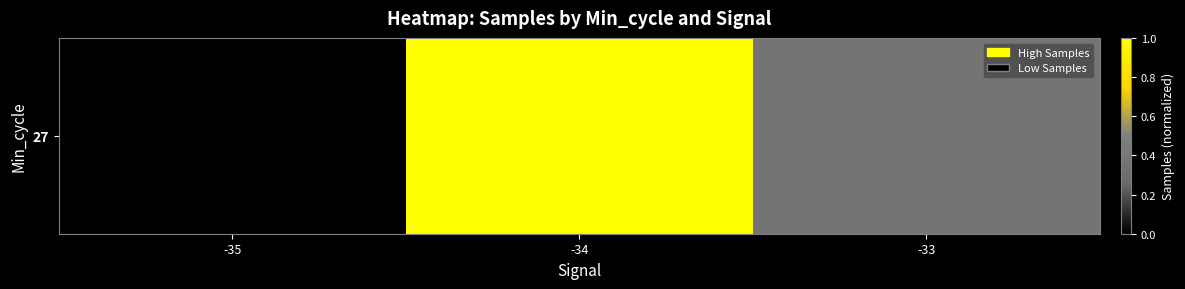

List the labels in order of value, largest first.

-34, -33, -35